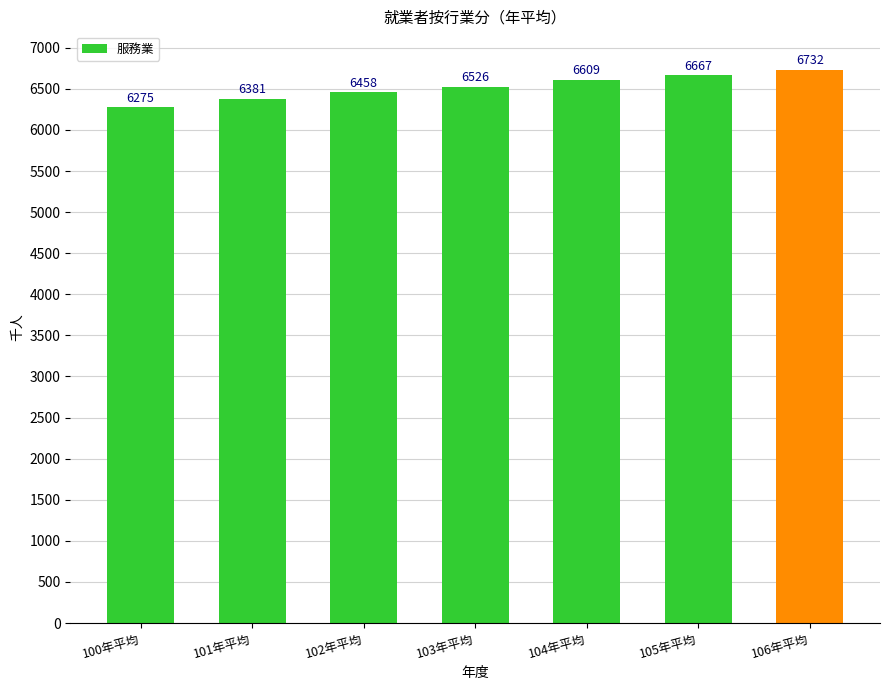

Which category has the highest value across all series?

106年平均